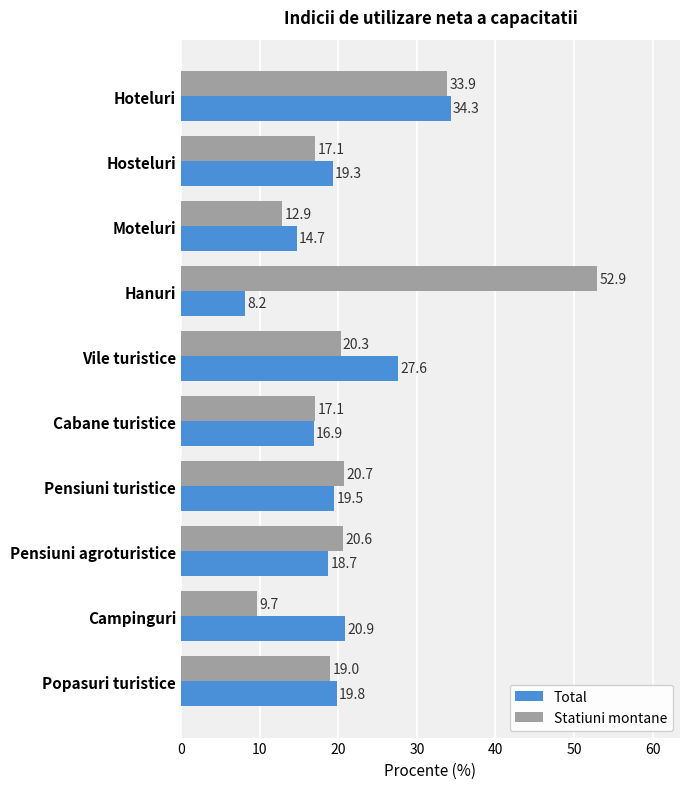

Rank the series at Pensiuni agroturistice from lowest to highest value.

Total, Statiuni montane